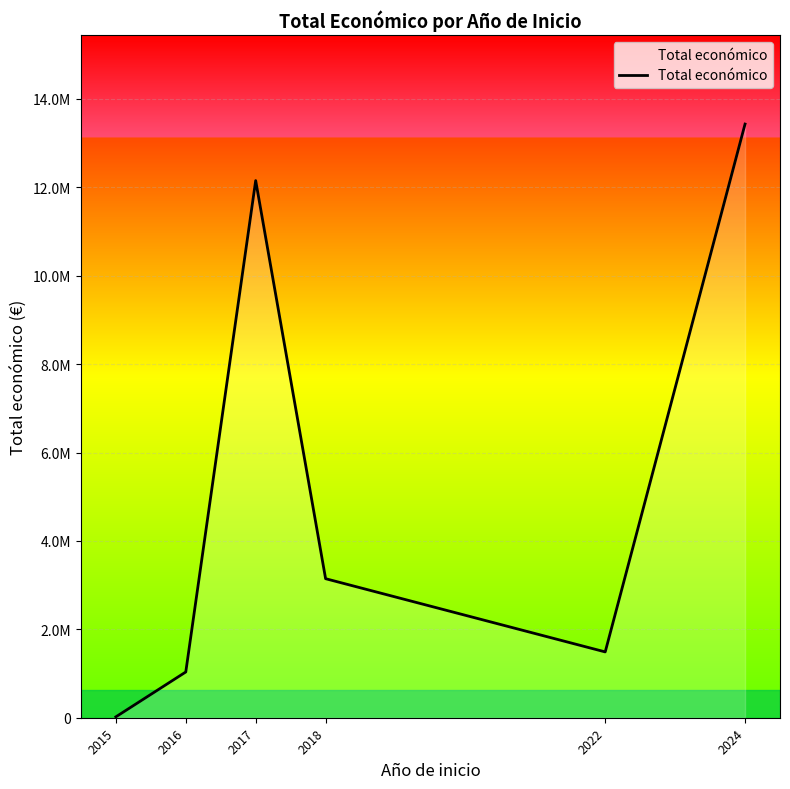

Is this an area chart (filled region under the line)?

Yes